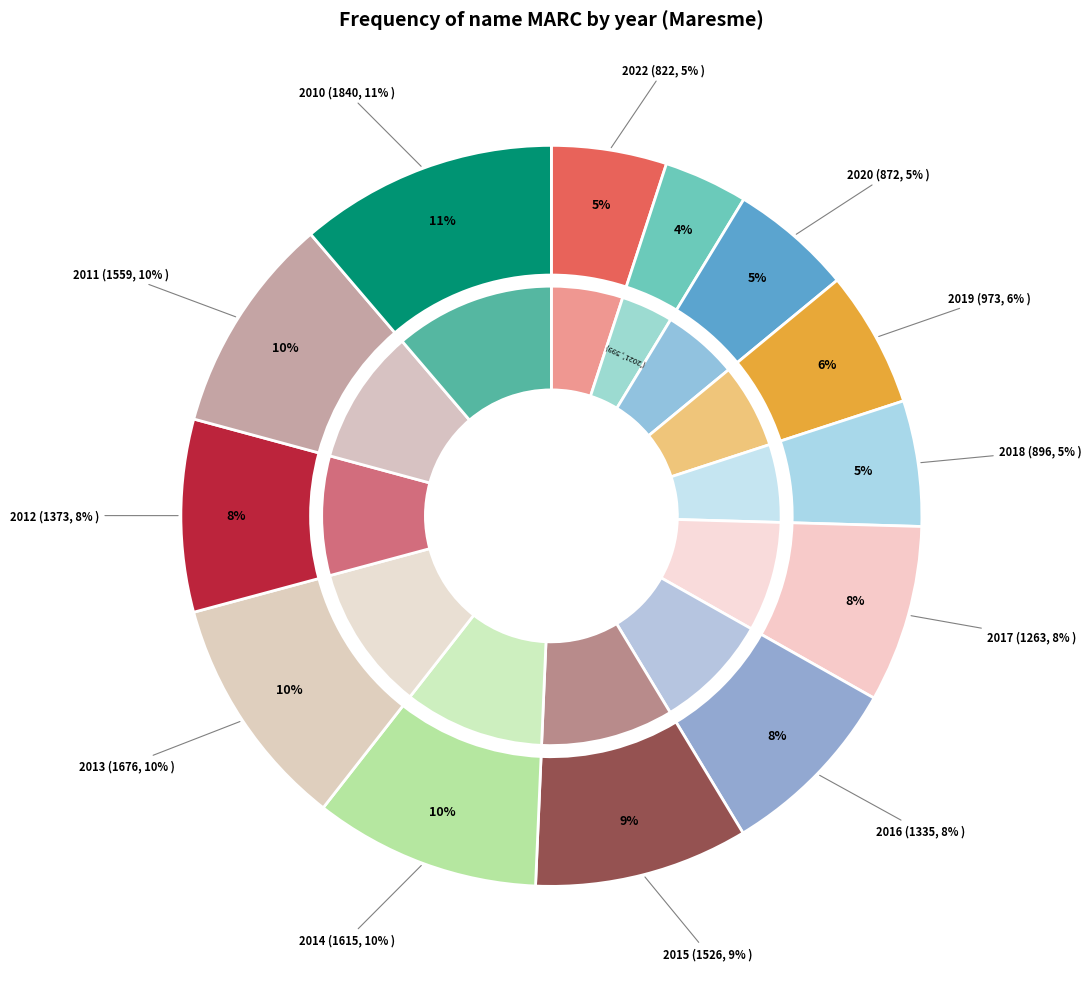

How many slices are in this pie chart?

13